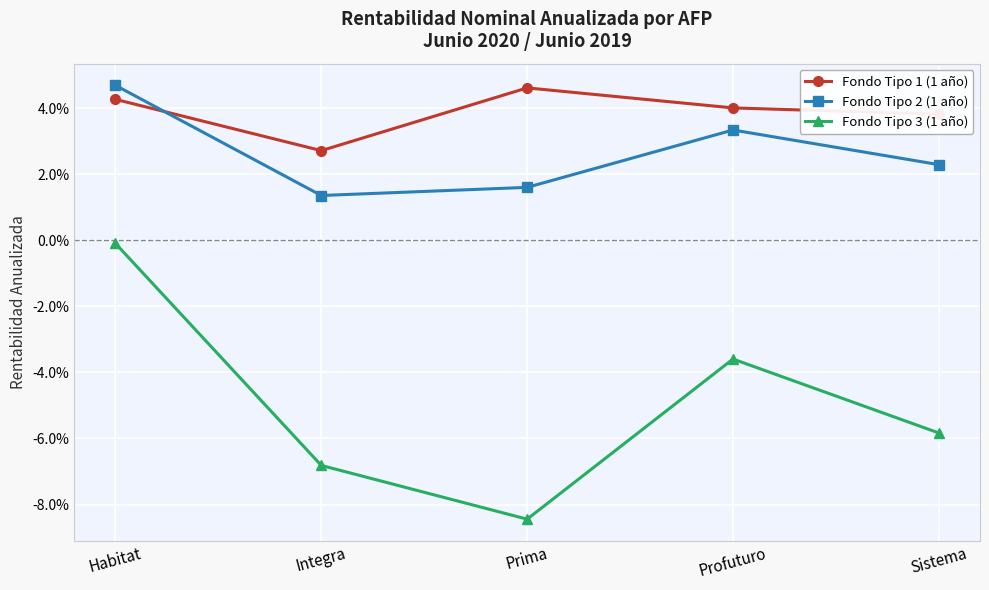

Which series has the widest spread of values?

Fondo Tipo 3 (1 año)